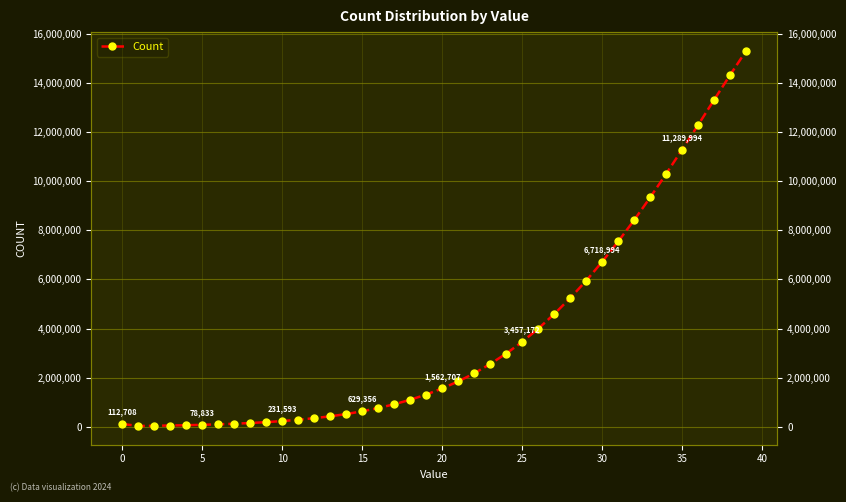

How many data points does each series have?

40